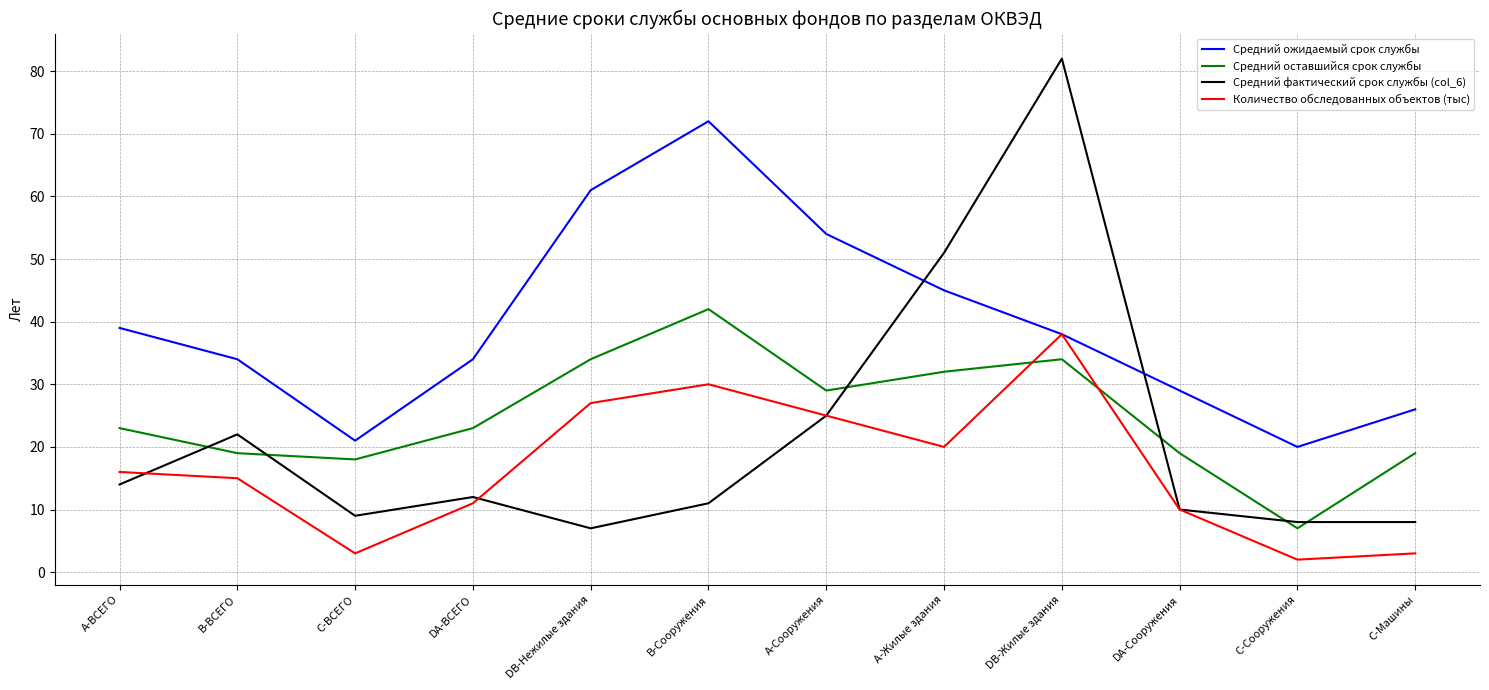

True or false: Средний фактический срок службы (col_6) has a value of 14 at C-ВСЕГО.

False